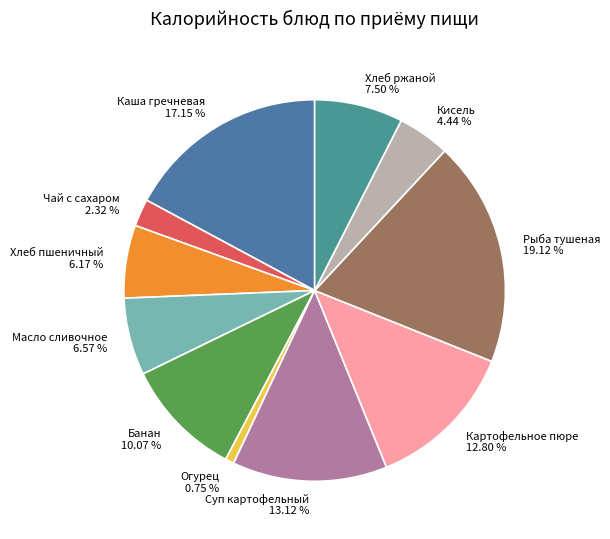

To the nearest percent, what portion does Банан represent?

10%